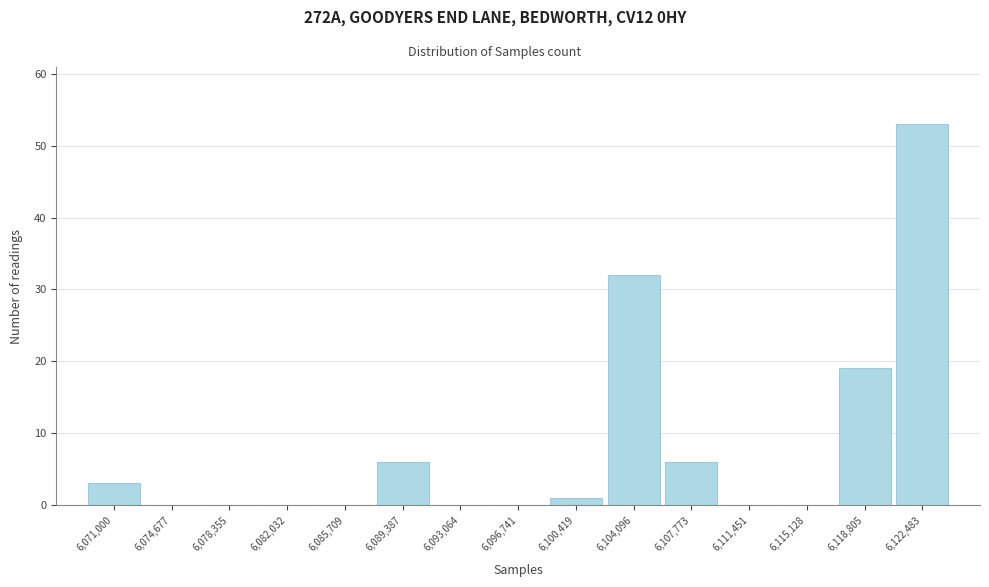

Reading left to right, what are all the values shown in this chart?

6,071,000=3	6,074,677=0	6,078,355=0	6,082,032=0	6,085,709=0	6,089,387=6	6,093,064=0	6,096,741=0	6,100,419=1	6,104,096=32	6,107,773=6	6,111,451=0	6,115,128=0	6,118,805=19	6,122,483=53